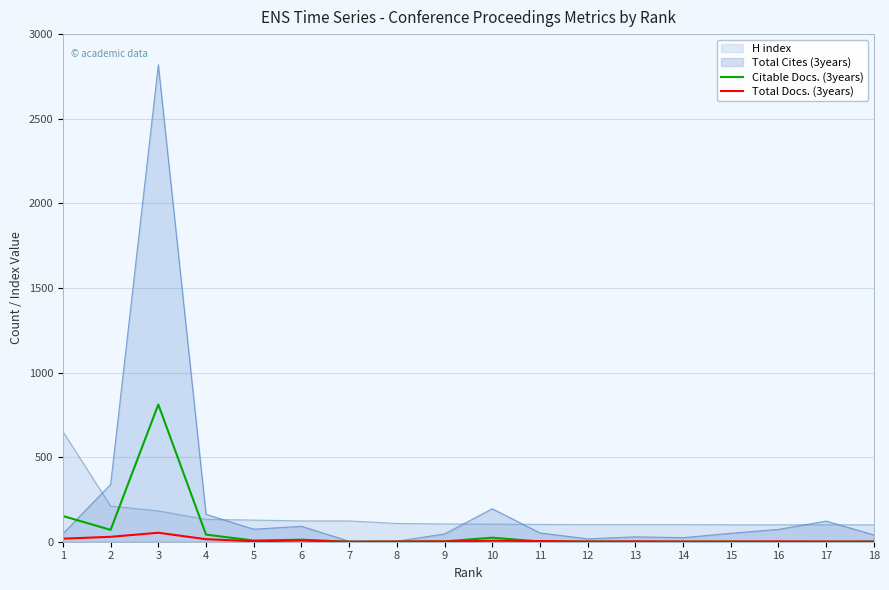

What is the total value across all series at 5?

10